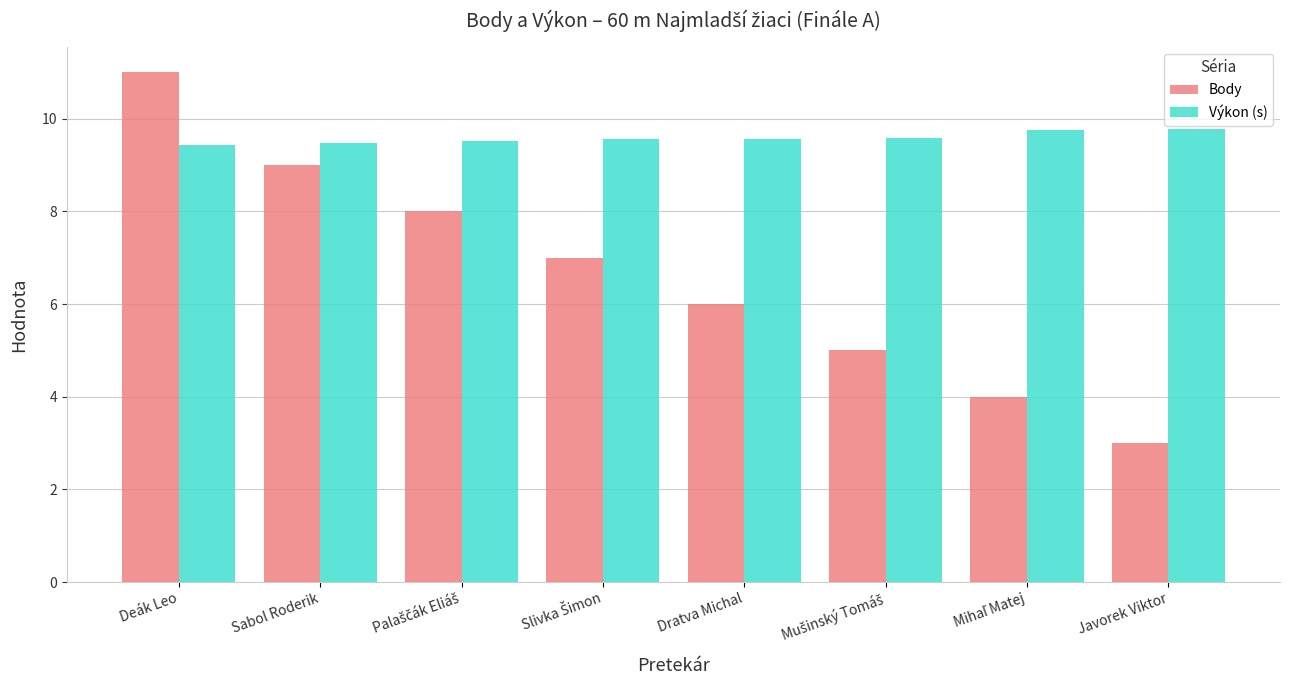

Which series changed the most between Deák Leo and Javorek Viktor?

Body